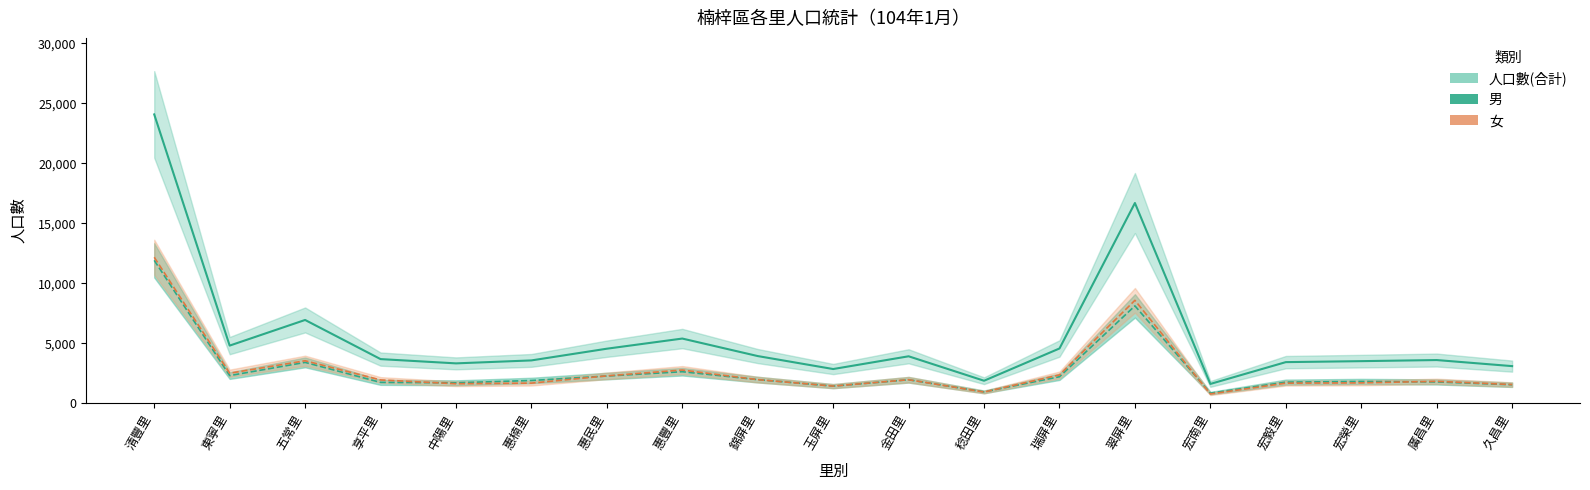

The value of 人口數(合計) at 惠豐里 is 5386. True or false?

True